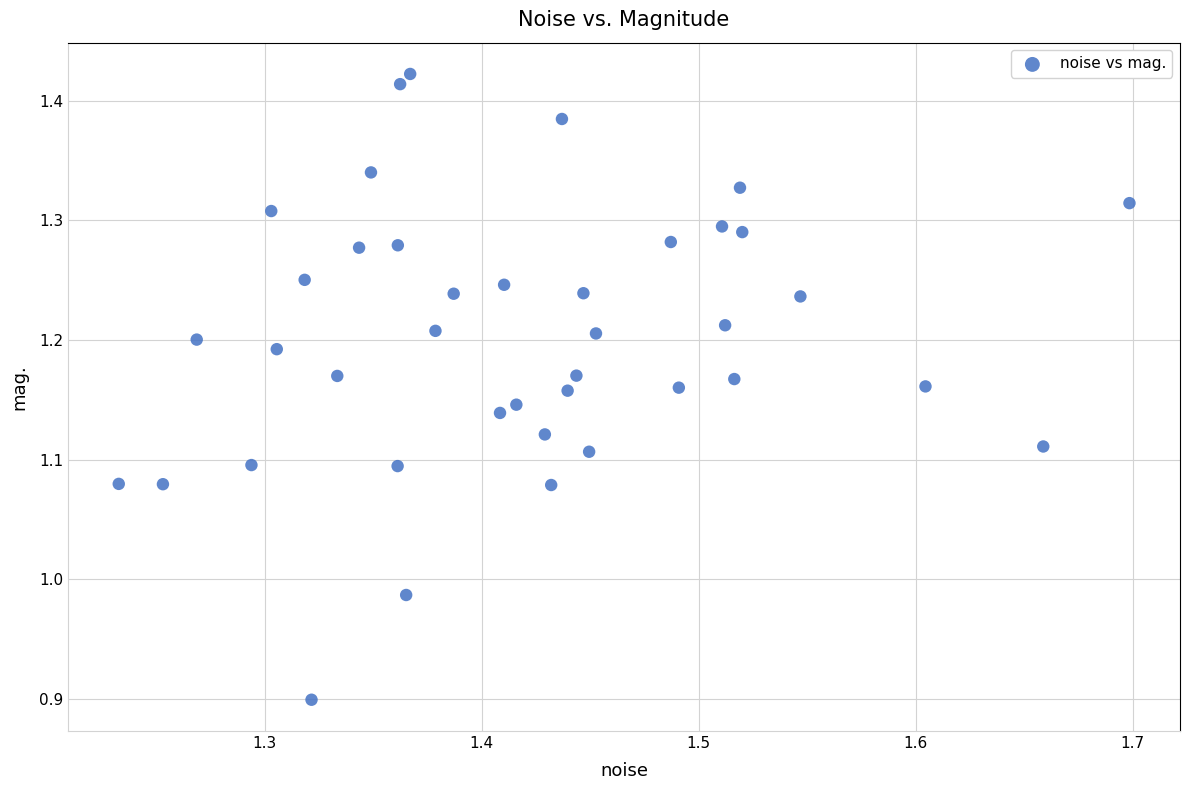

What is the range of Y values (max minus min)?

0.5